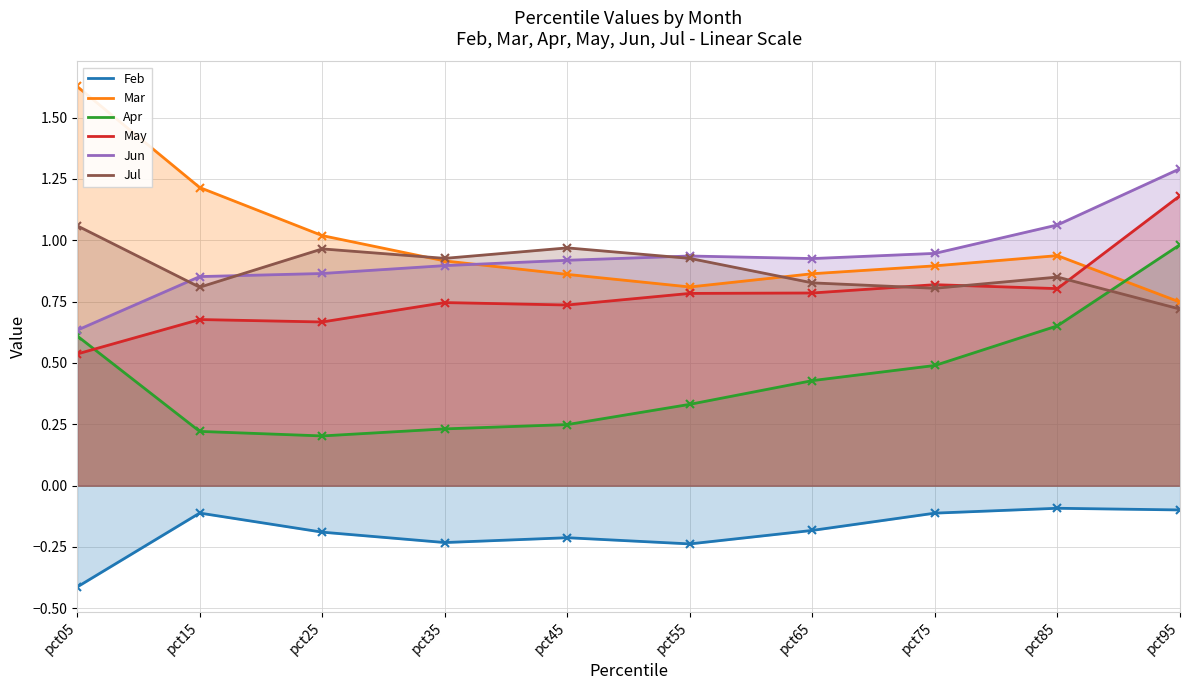

What is the sum of the May values at pct45 and pct15?

1.4